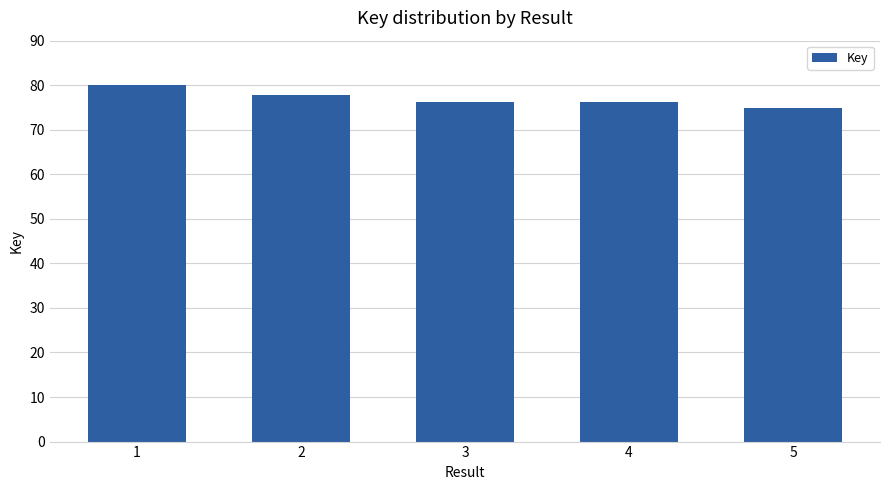

Reading left to right, extract all data points from this chart.

80.0	77.8	76.2	76.2	74.9